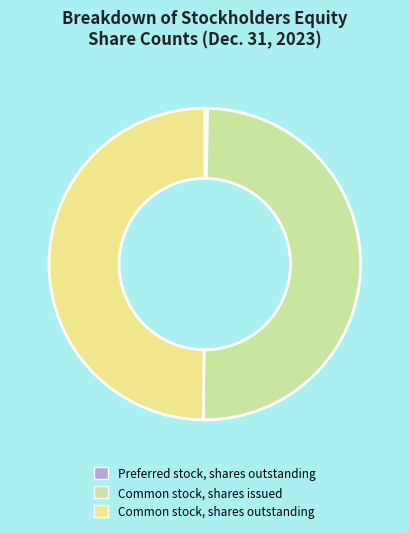

Count the number of slices in the pie.

3